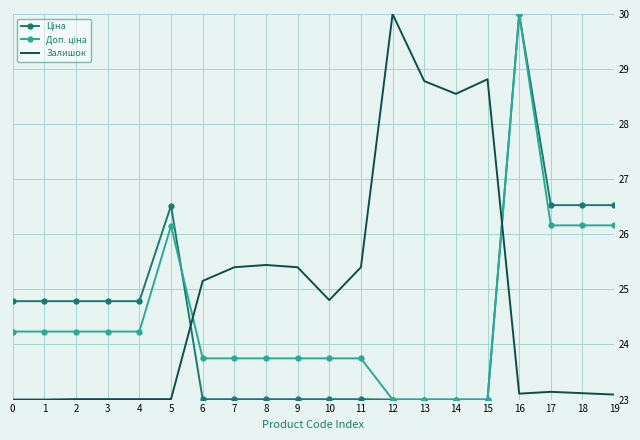

What is the minimum value shown in the chart?

23.0